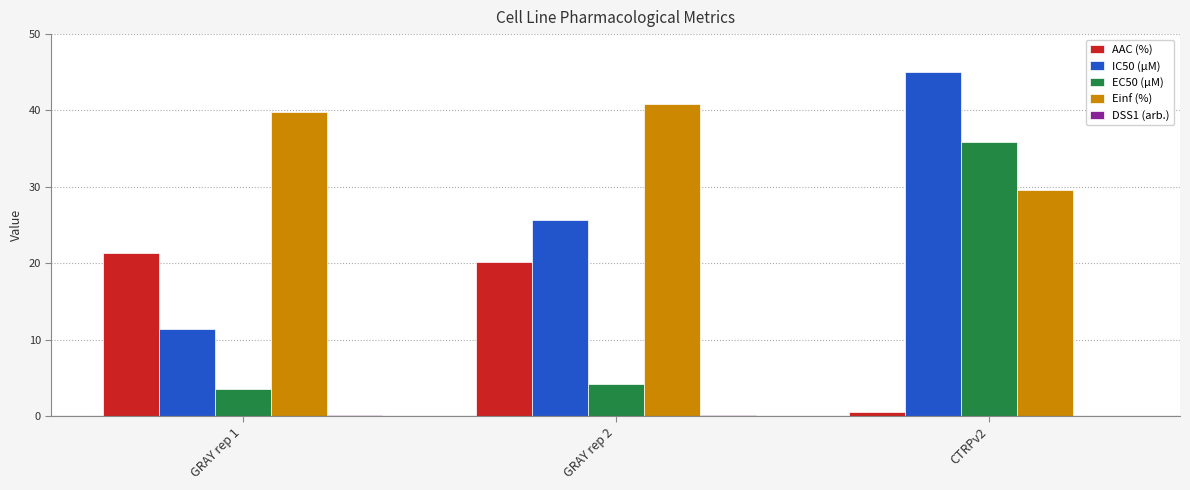

What is the maximum value for AAC (%)?

21.3